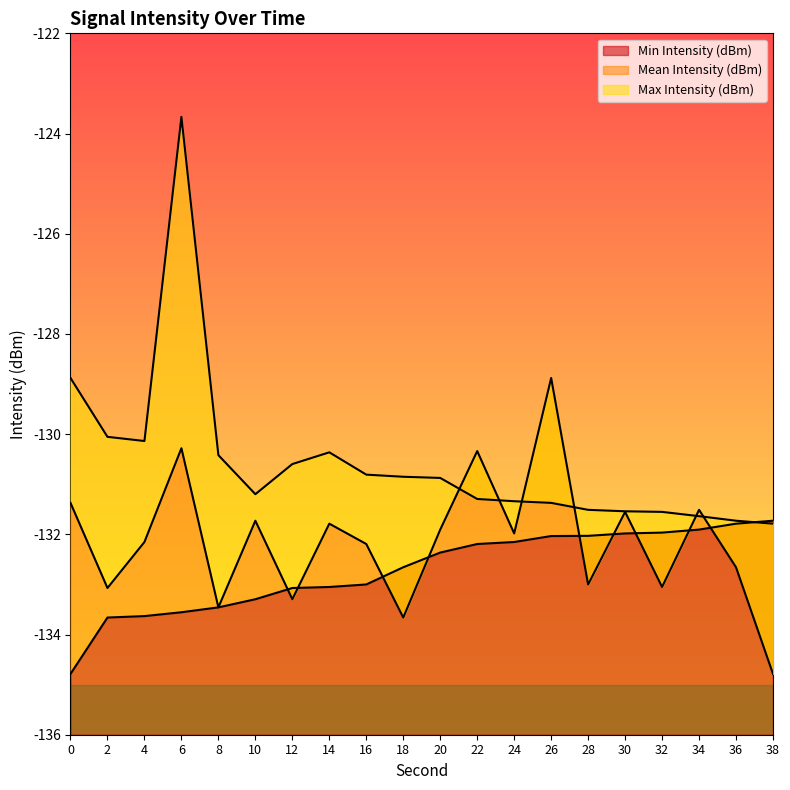

How many lines are shown in the chart?

3